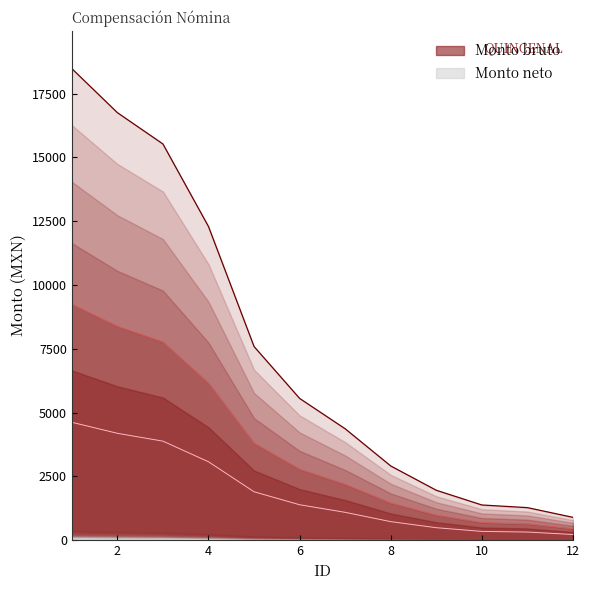

What is the sum of the values at 7 and 1?

22850.5